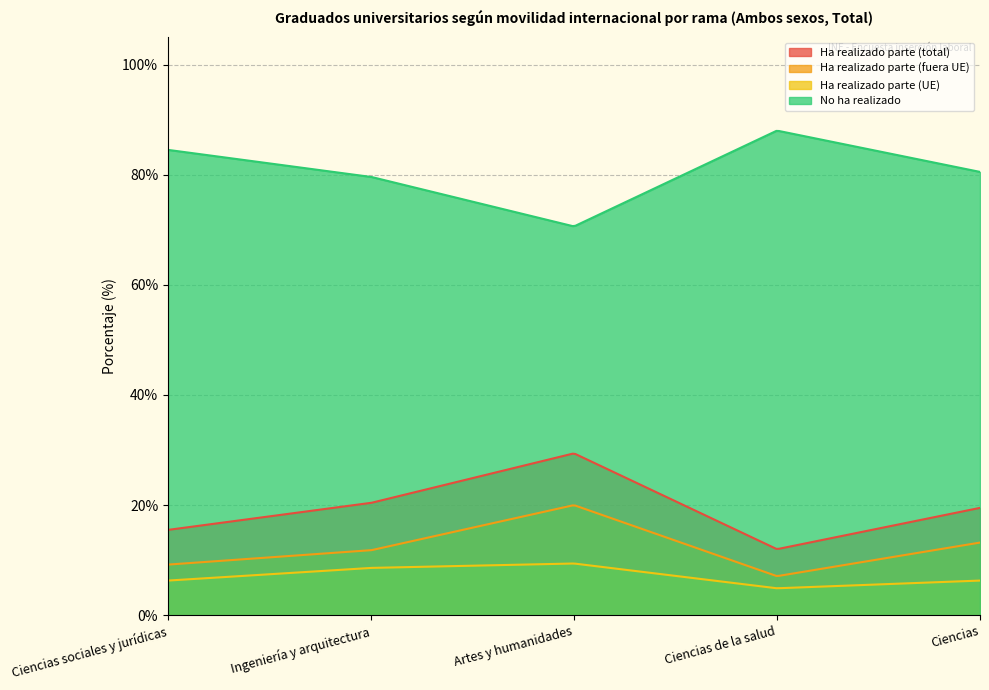

At how many categories does at least one series exceed 14?

300